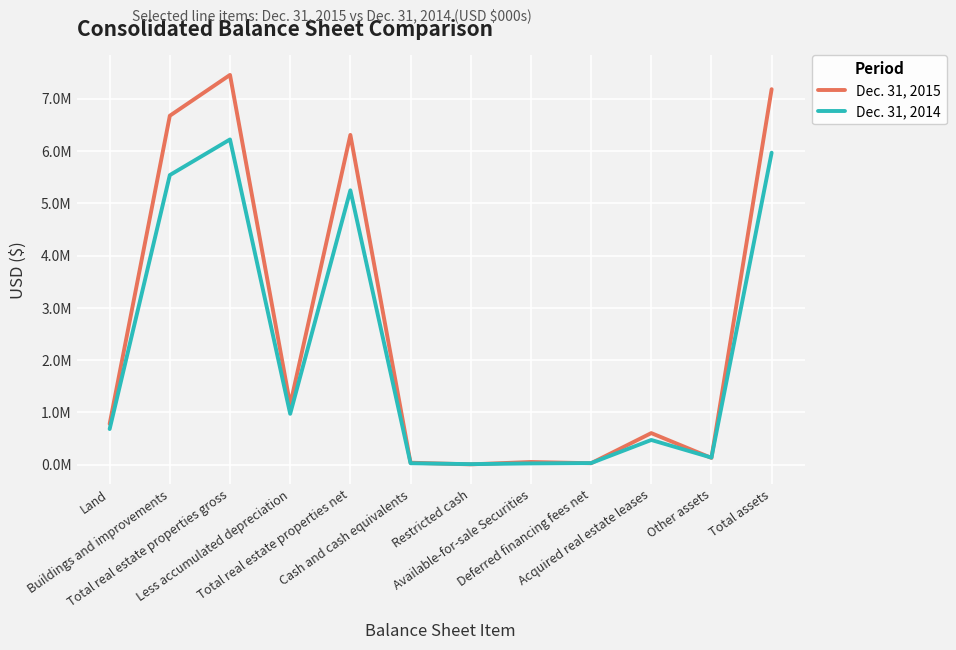

What is the label of the 12th point from the right?

Land